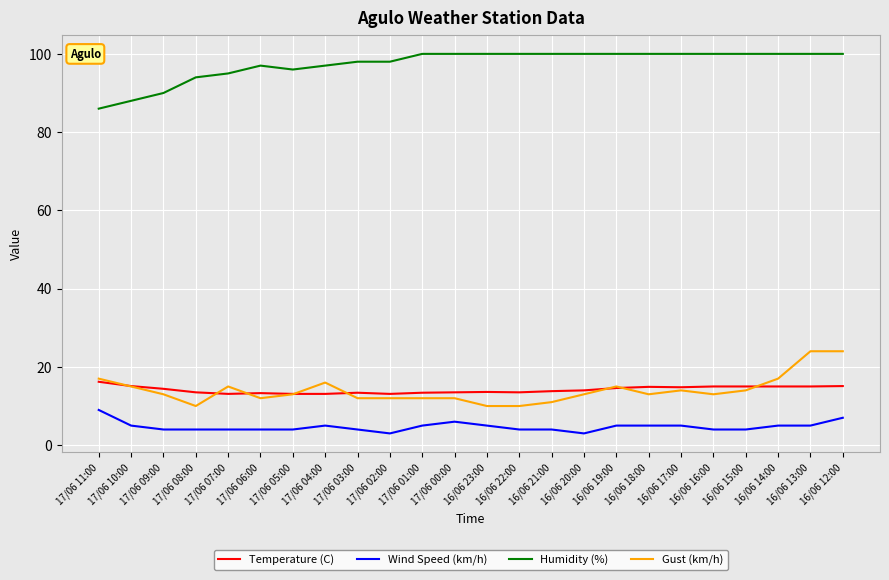

What position from the right is 17/06 05:00?

18